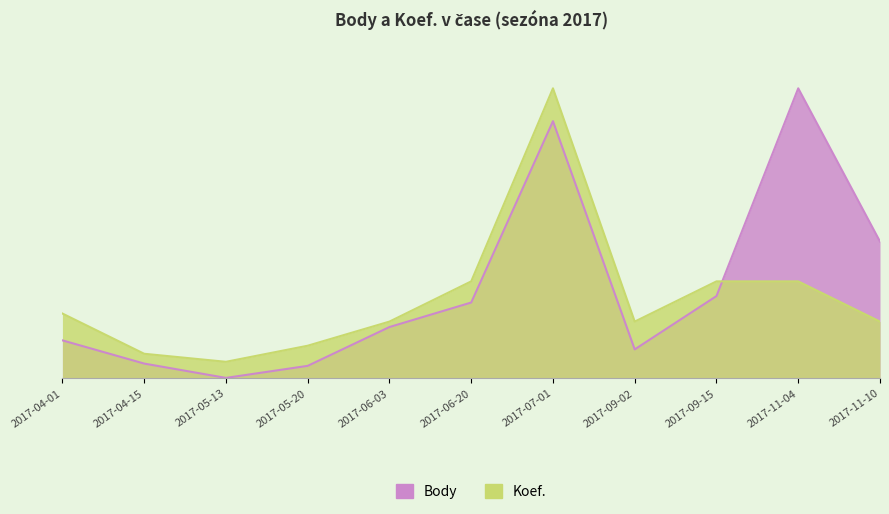

What is the value of the Body point at the 10th from the left?

13709.0